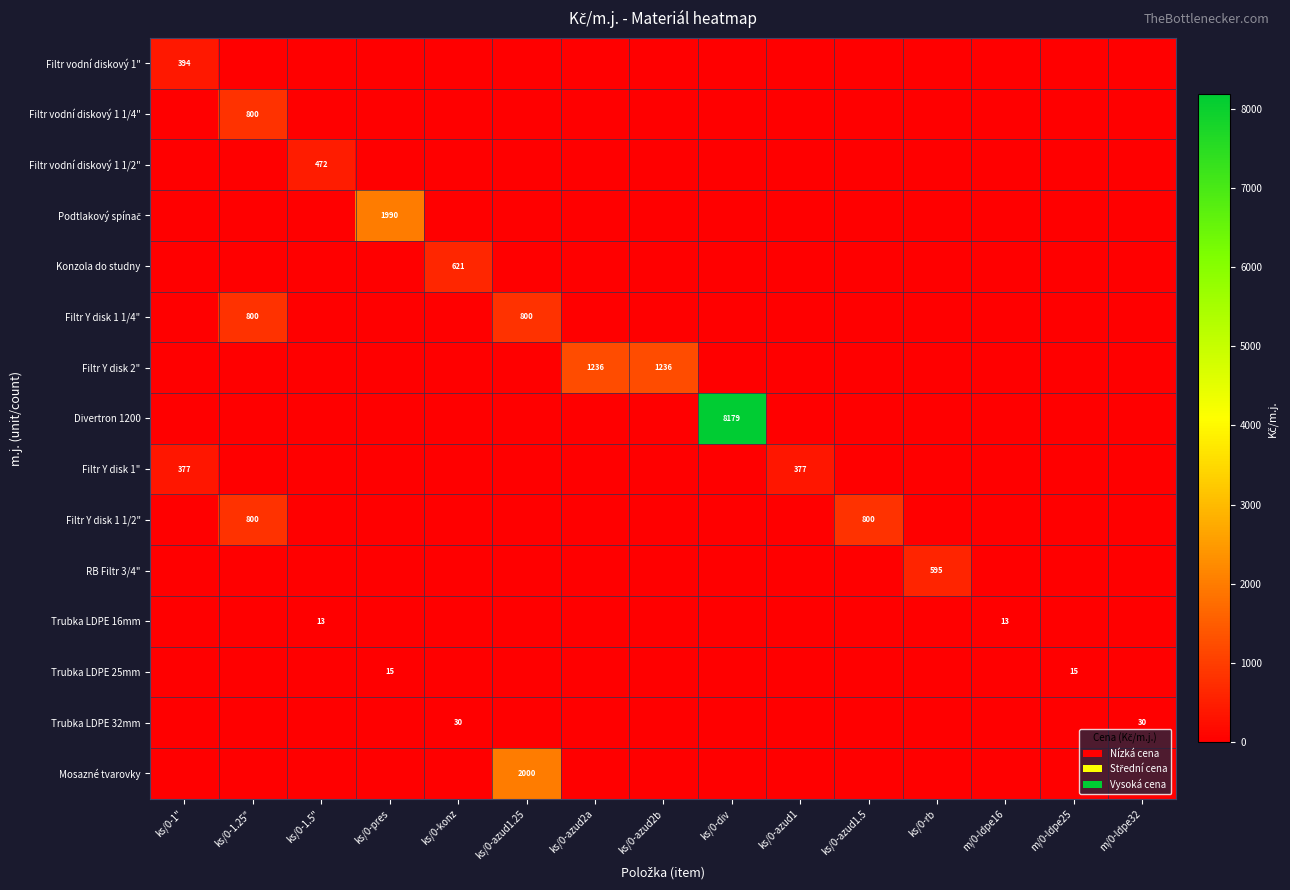

At which category is the sum across all series the highest?

ks/0-div